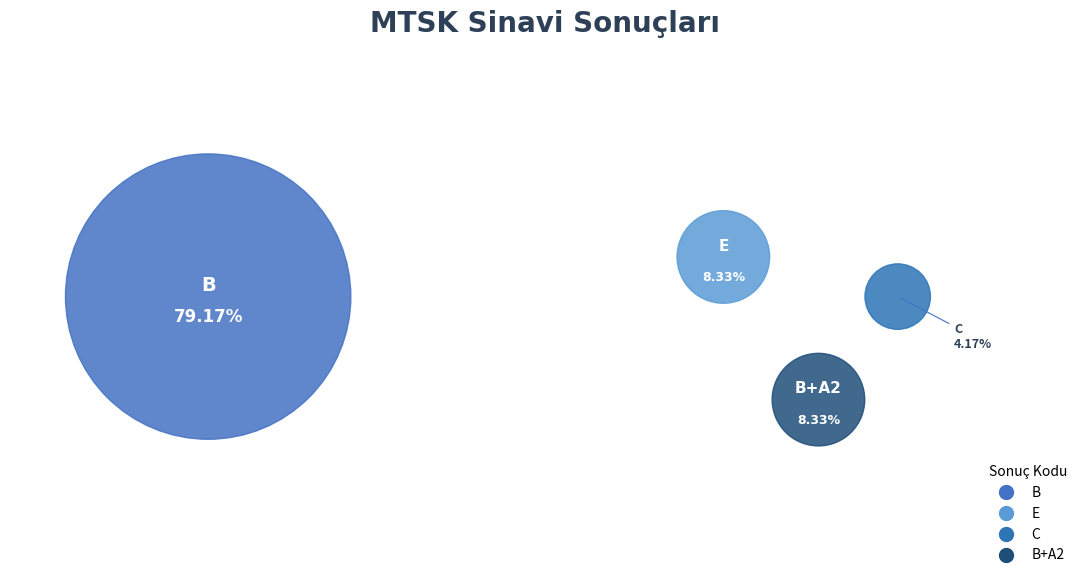

Between C and B+A2, which is larger?

B+A2